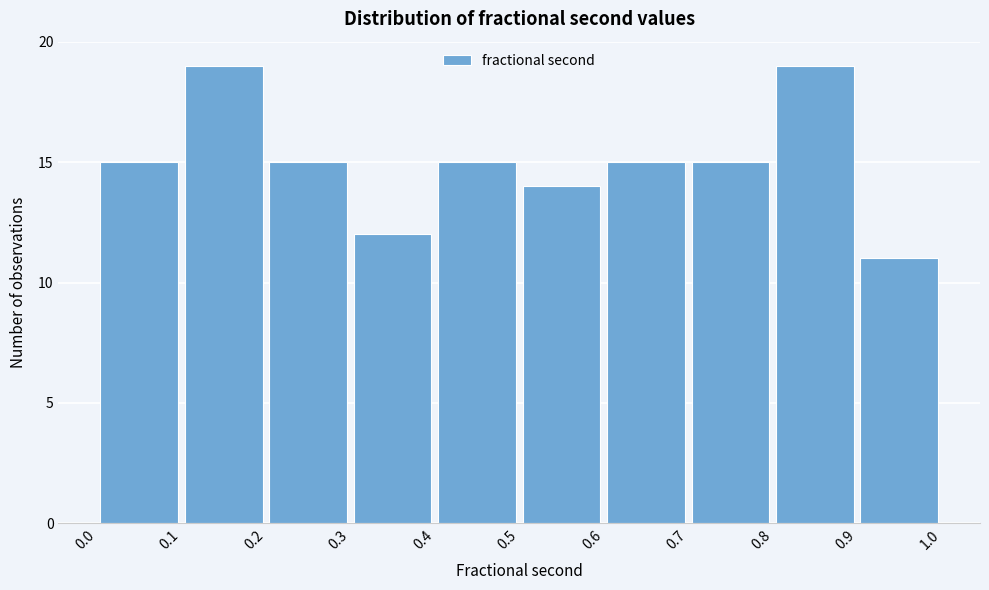

What is the height of the bar covering 0.5 to 0.6 on the x-axis? The values are not printed on the chart, so give them approximately, as read against the axis.

14